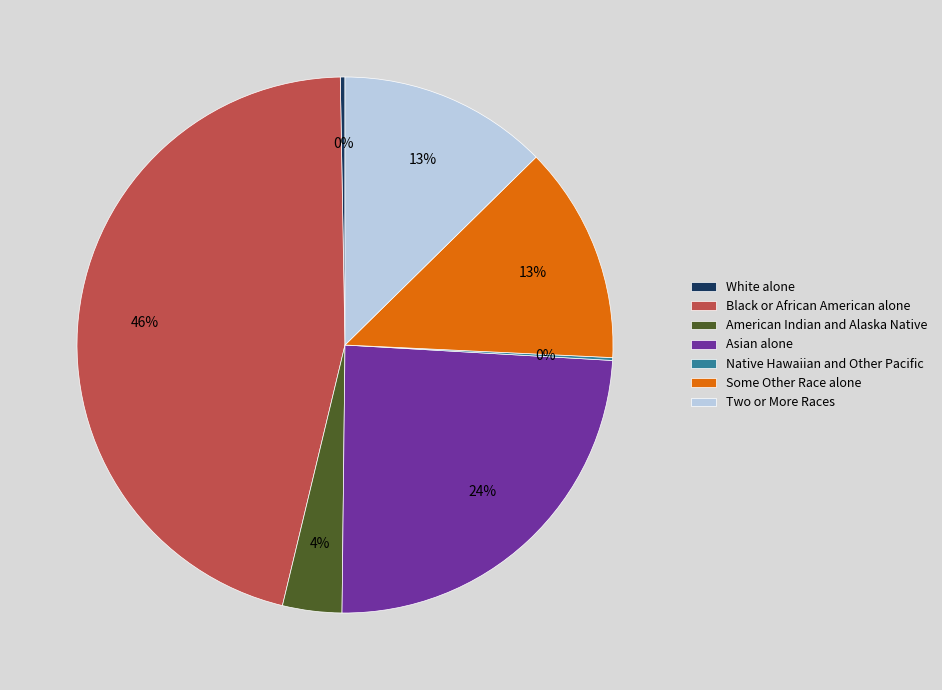

Which slice is the largest?

Black or African American alone